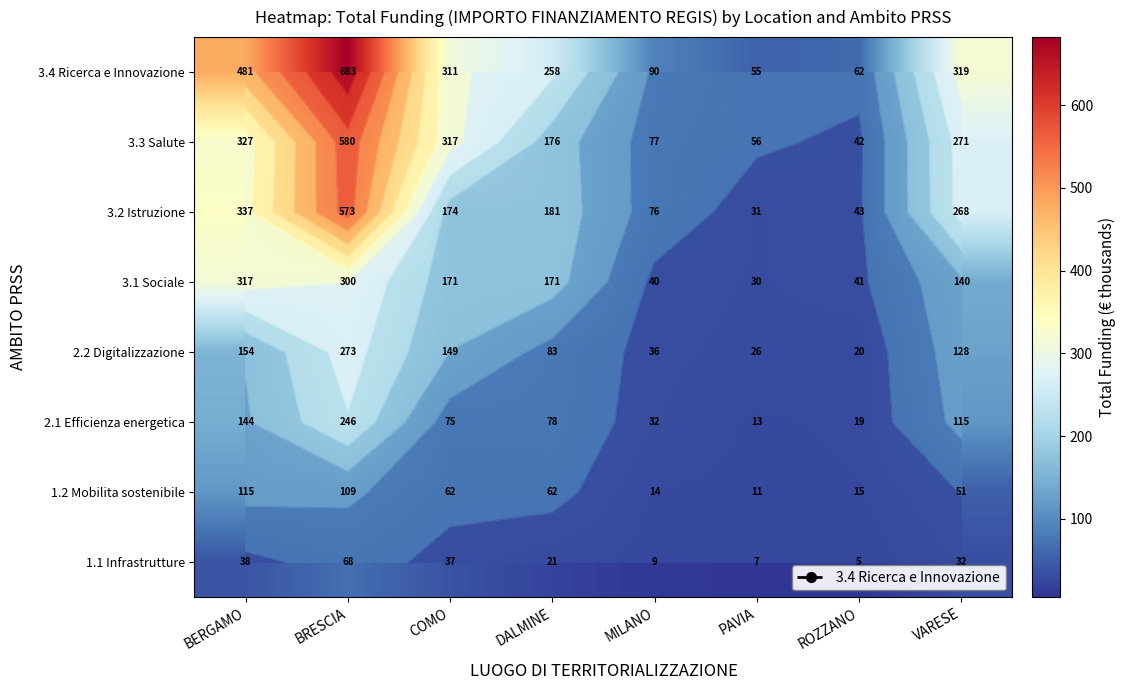

What is the sum of the 1.2 Mobilita sostenibile values at VARESE and ROZZANO?

65.9